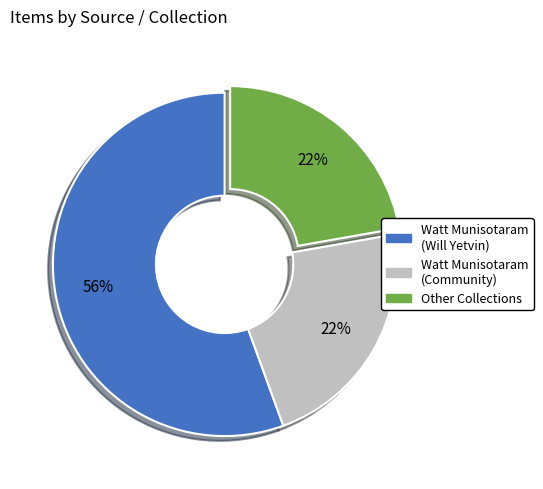

To the nearest percent, what is the average slice percentage?

33%